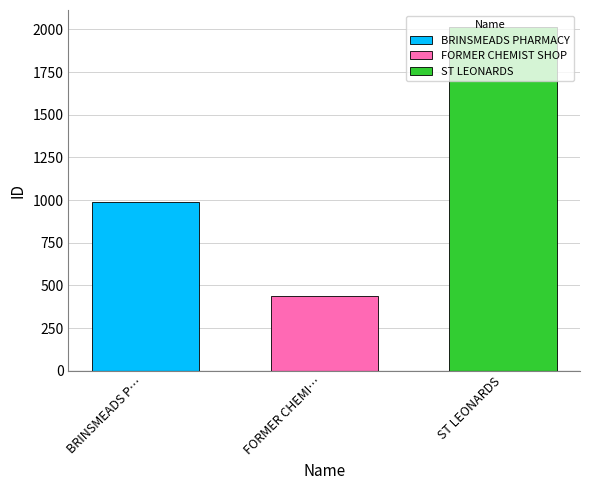

Is it true that FORMER CHEMIST SHOP equals 278 at FORMER CHEMI…?

False